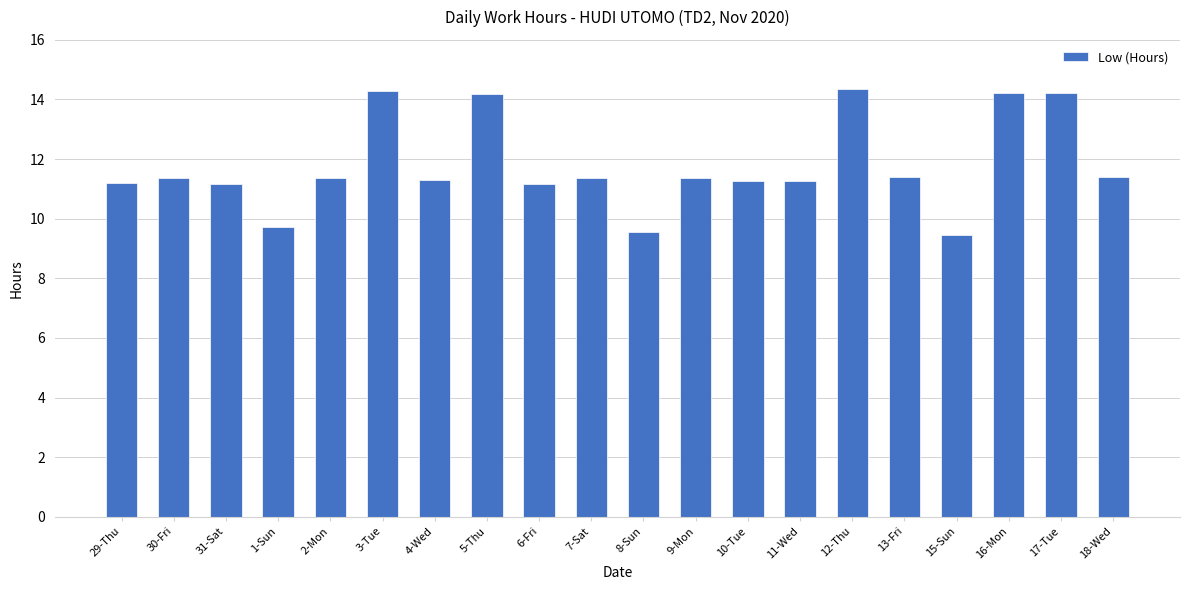

What position from the right is 4-Wed?

14